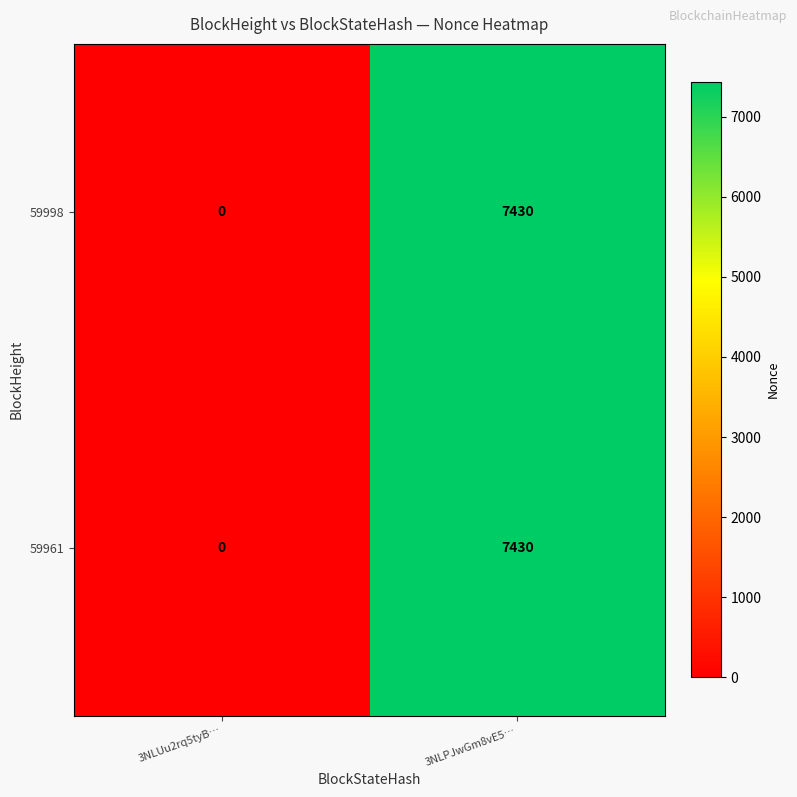

What is the difference between the 59961 values at 3NLPJwGm8vE5… and 3NLUu2rq5tyB…?

7430